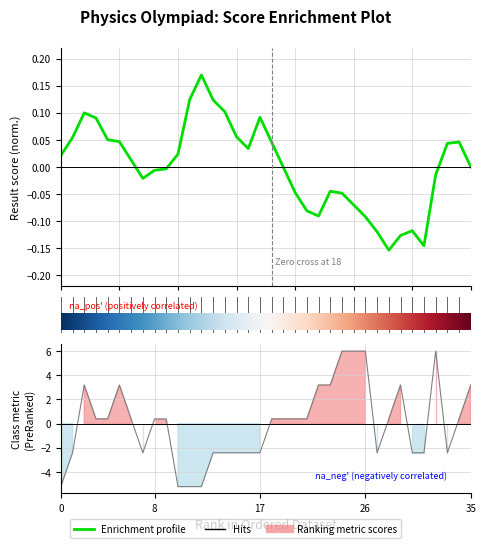

Does the chart have visible grid lines?

Yes